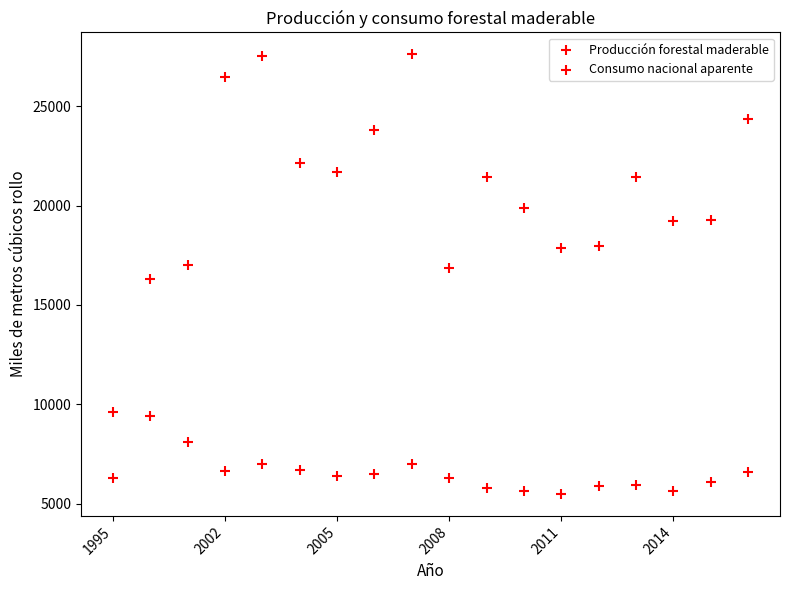

Count the number of points in this scatter plot.

36